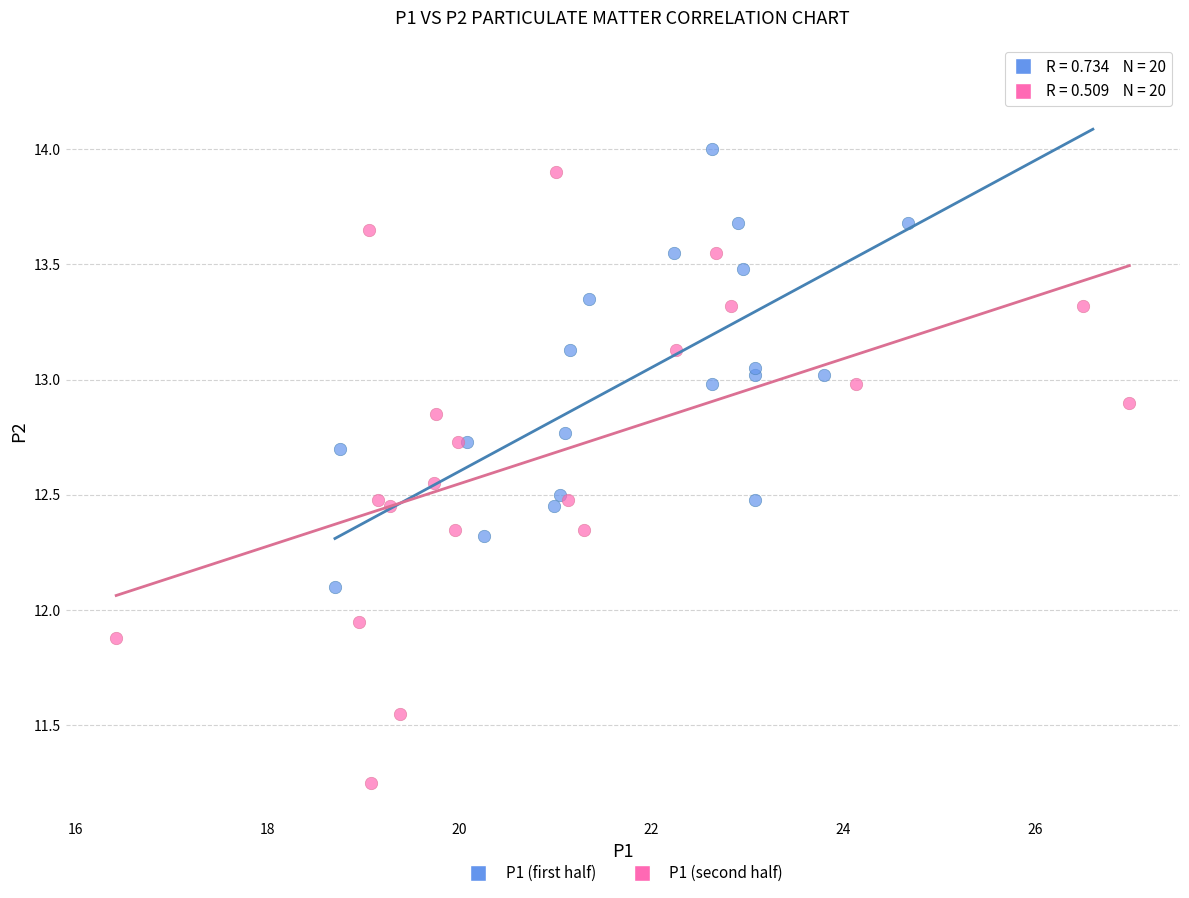

Which series contains the lowest Y value?

P1 (second half)